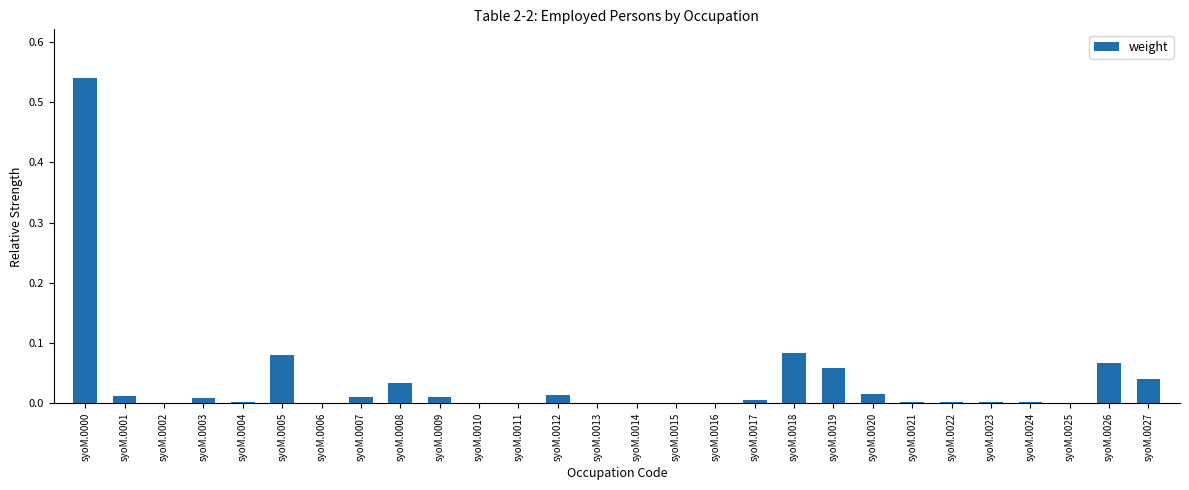

Is it true that the value at syoM.0000 is 0.9?

False